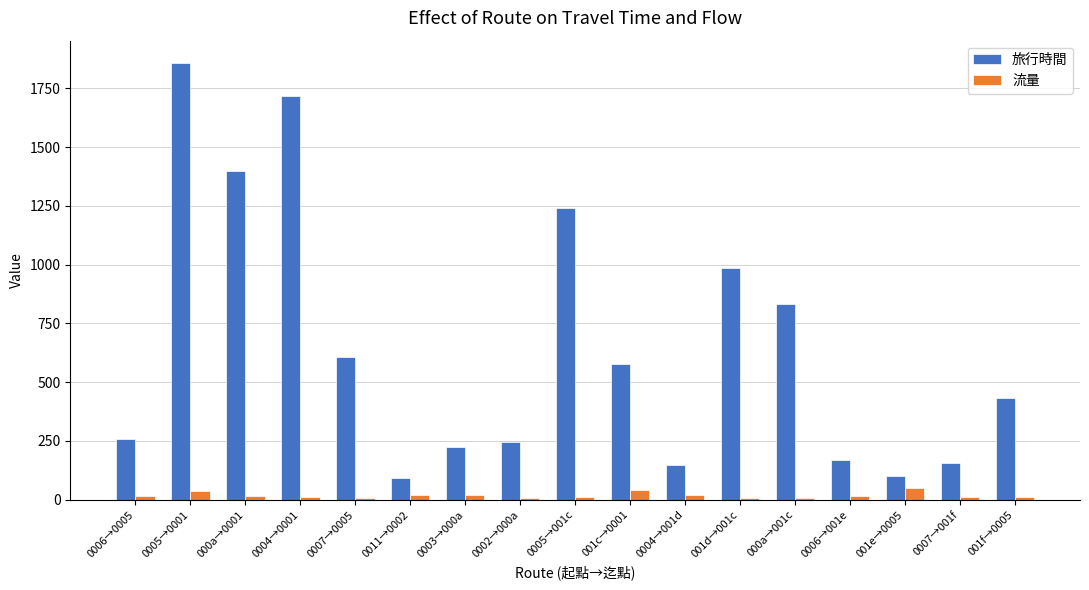

What is the sum of all 流量 values?

310